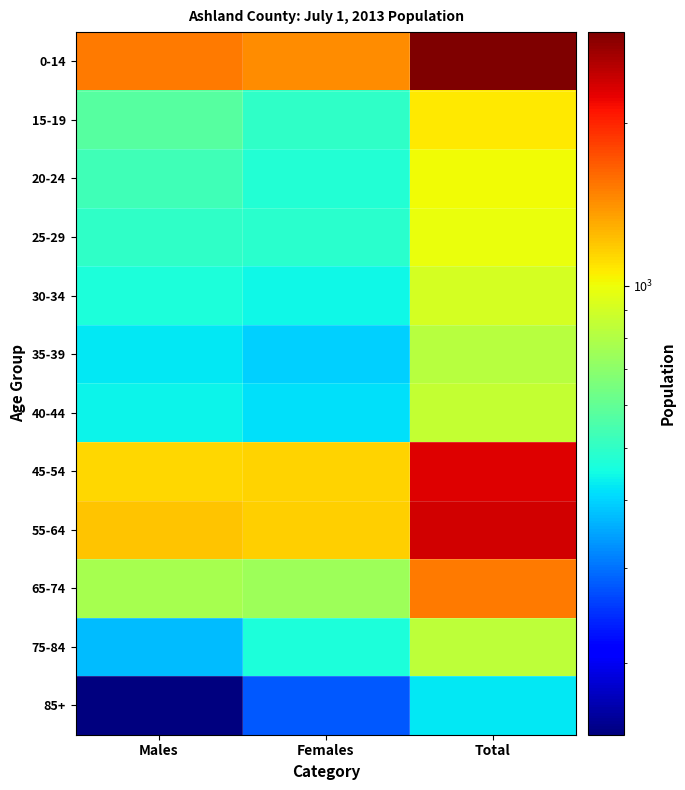

Which series has the largest total across all categories?

0-14